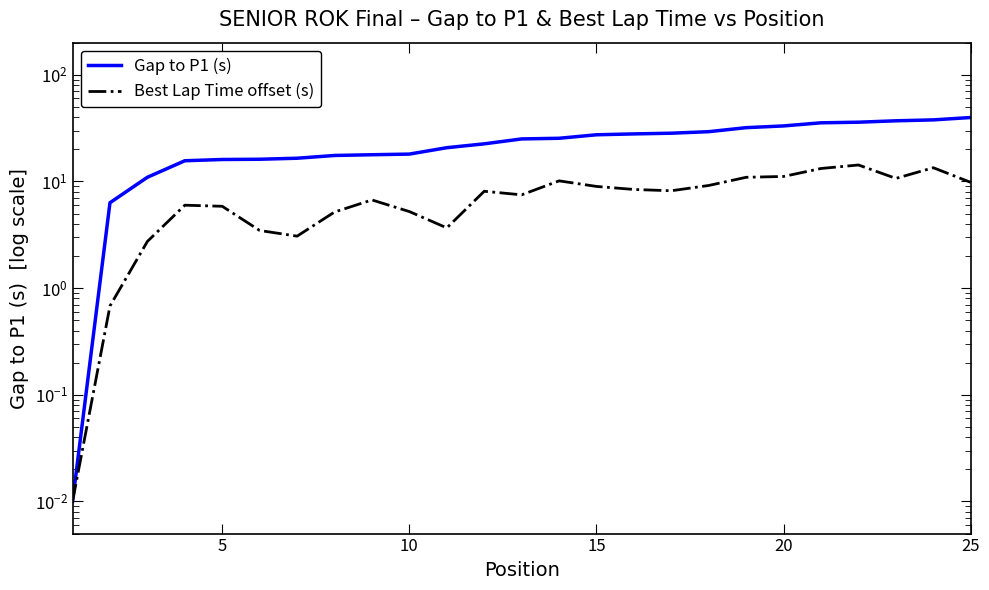

True or false: Gap to P1 (s) and Best Lap Time offset (s) intersect in this chart.

False